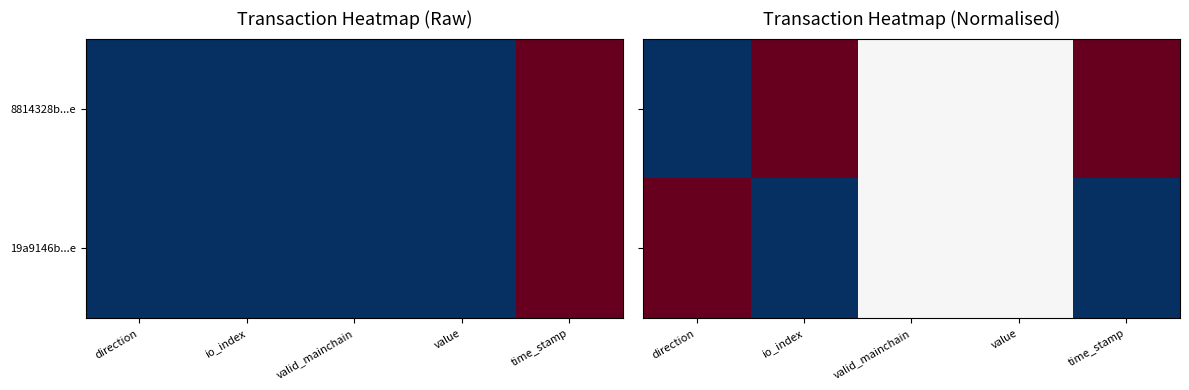

What is the spread (max minus min) of values at io_index?

1.0